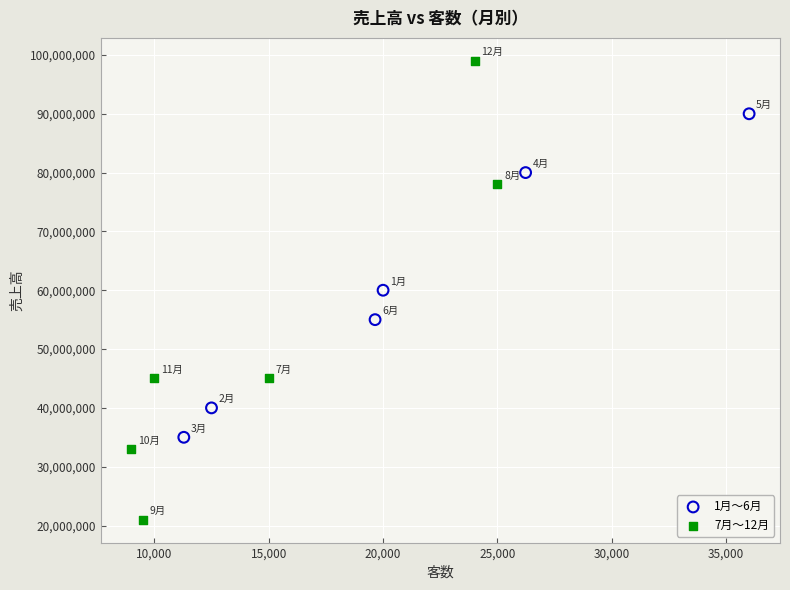

Which series reaches the minimum Y coordinate?

7月〜12月